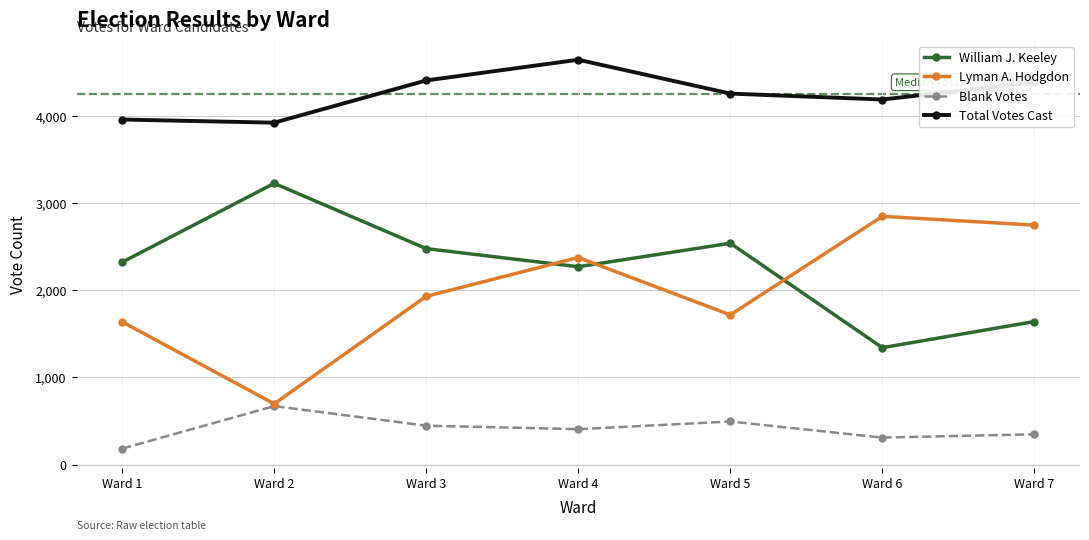

True or false: Blank Votes has more than 2 interior local peaks.

False